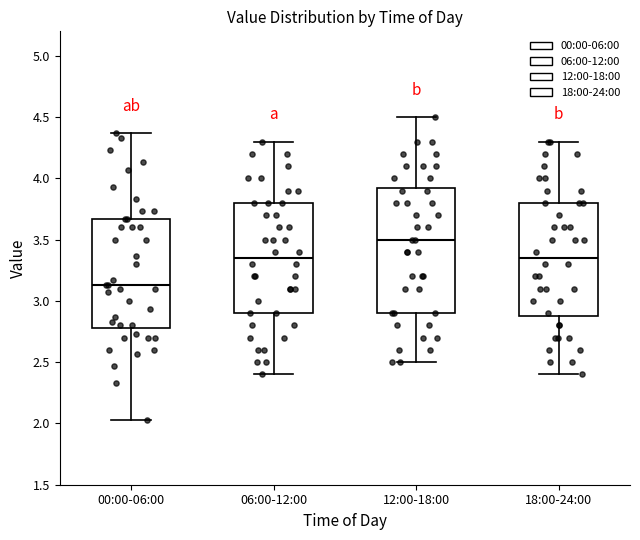

Which box has the lowest median line?

00:00-06:00